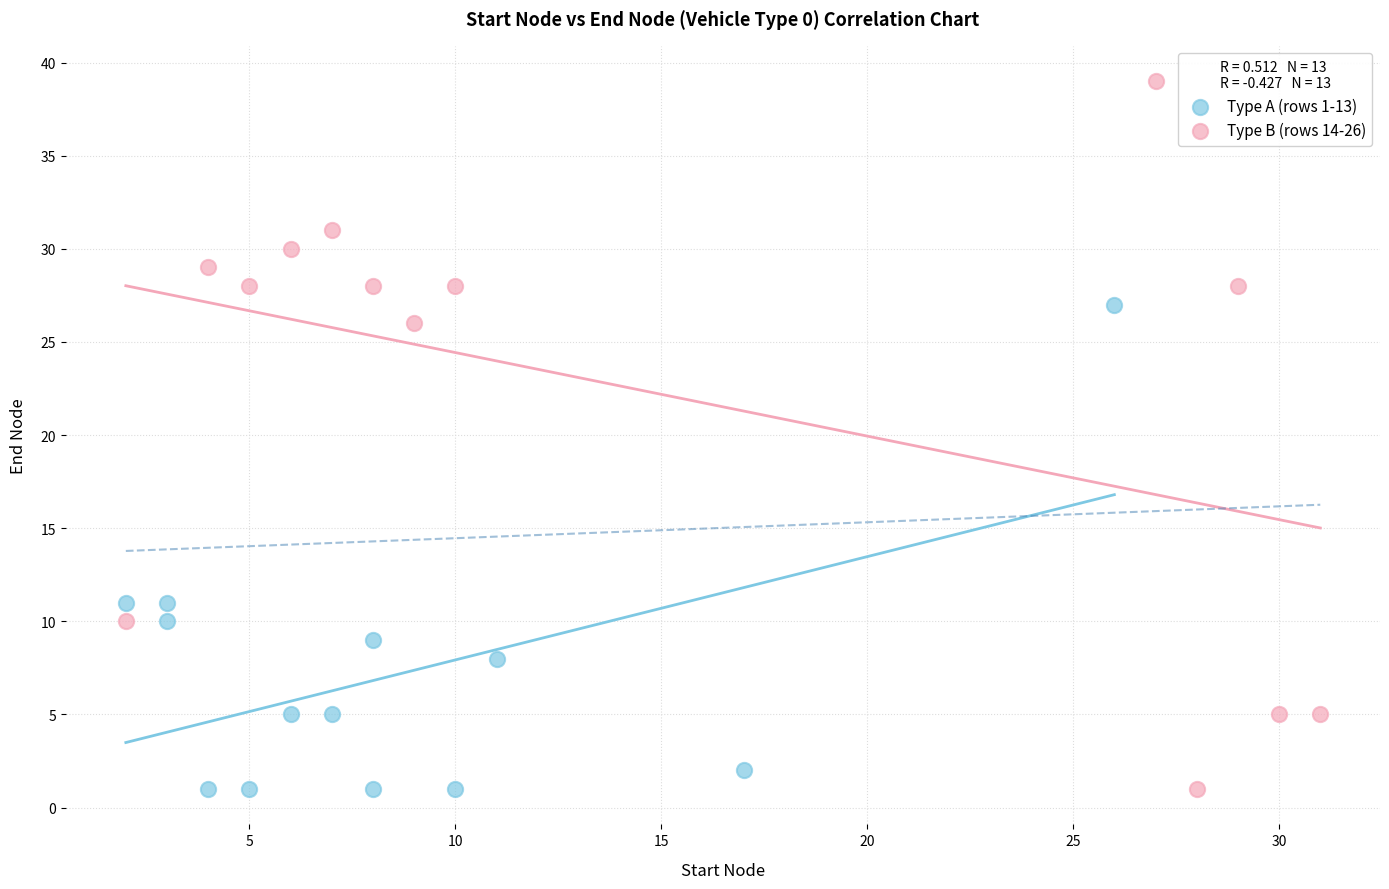

Which series contains the highest Y value?

Type B (rows 14-26)